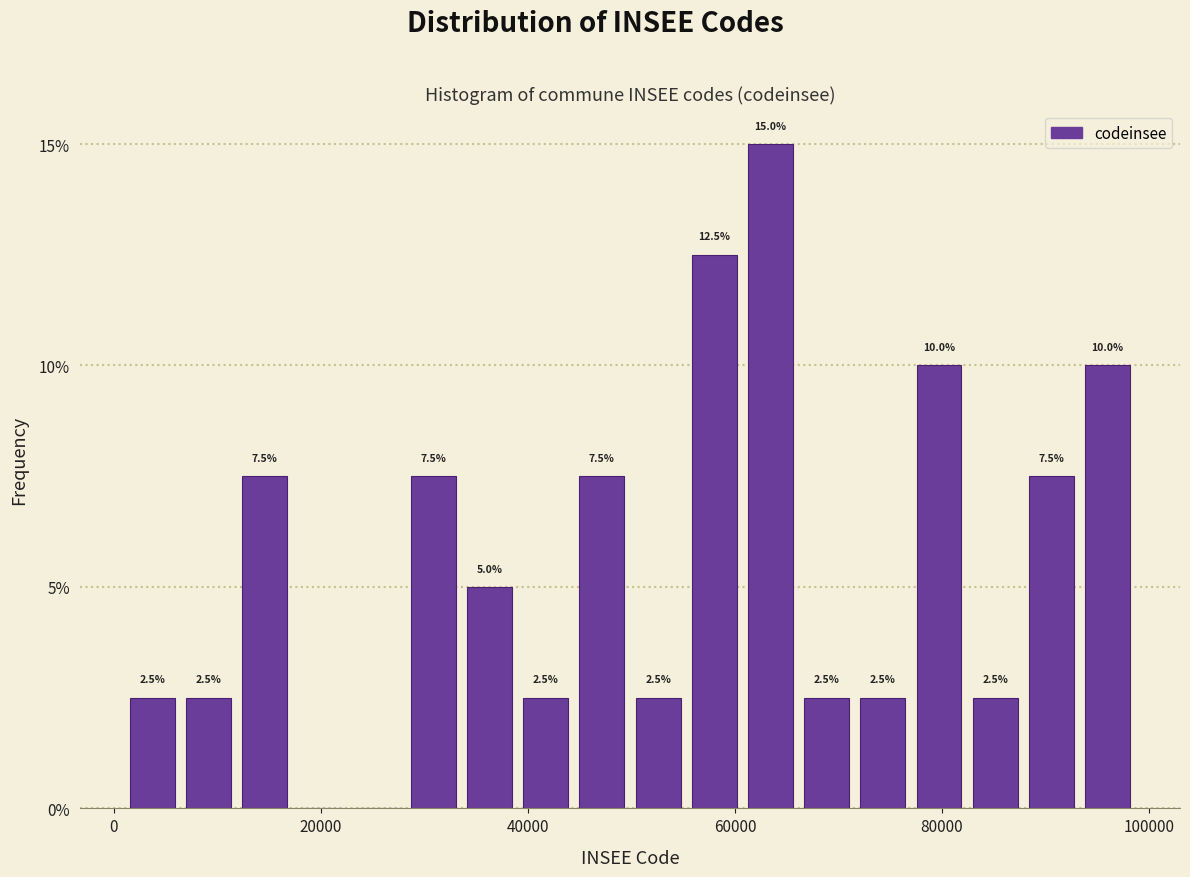

Read against the x-axis, roughly where is the centre of the tallest bar?

64000